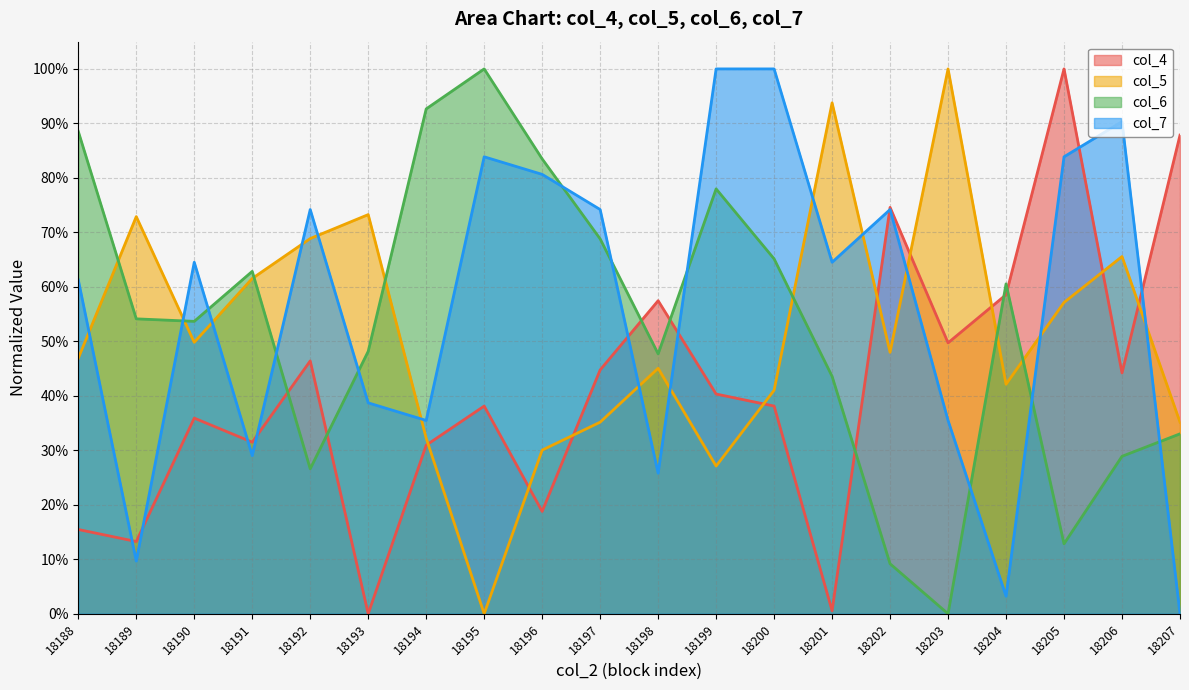

How many positive values does the col_5 series have?

19